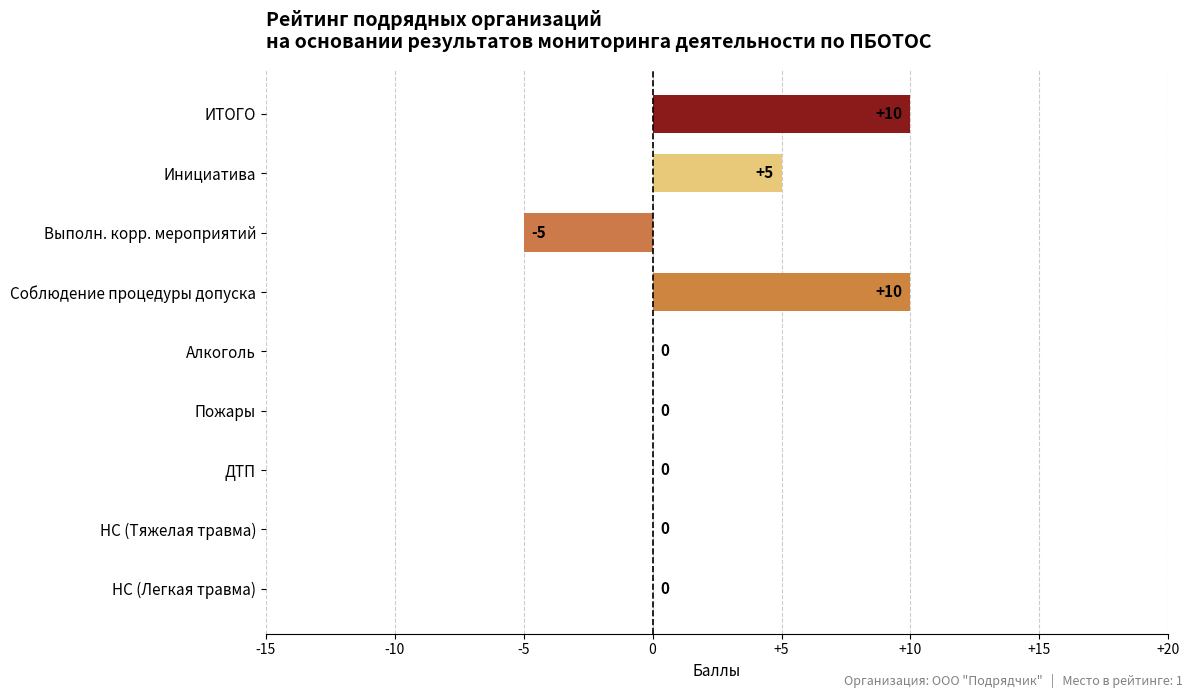

The value at Соблюдение процедуры допуска is 10. True or false?

True